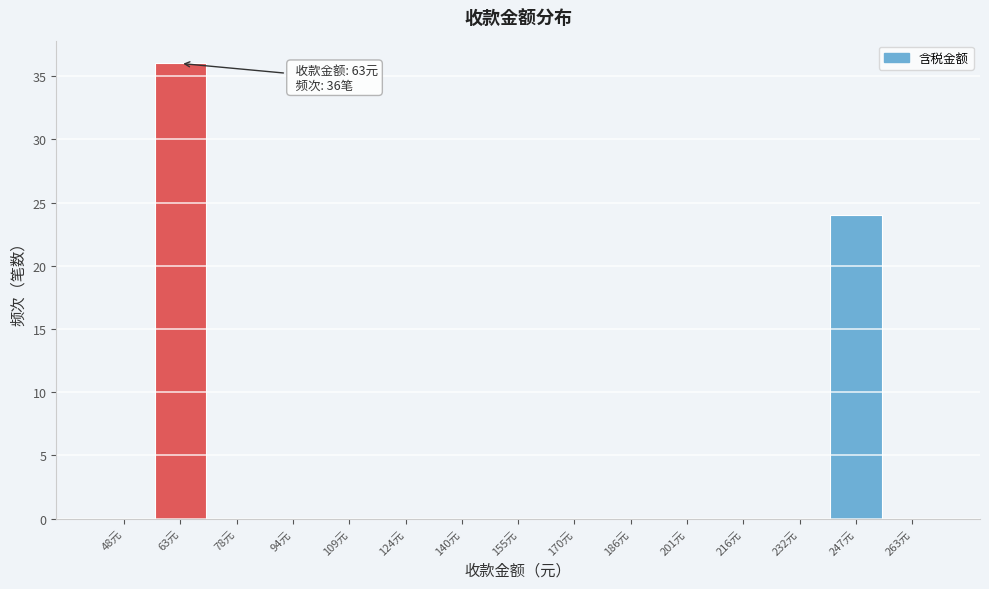

Which range on the x-axis has the tallest bar?

56 to 70